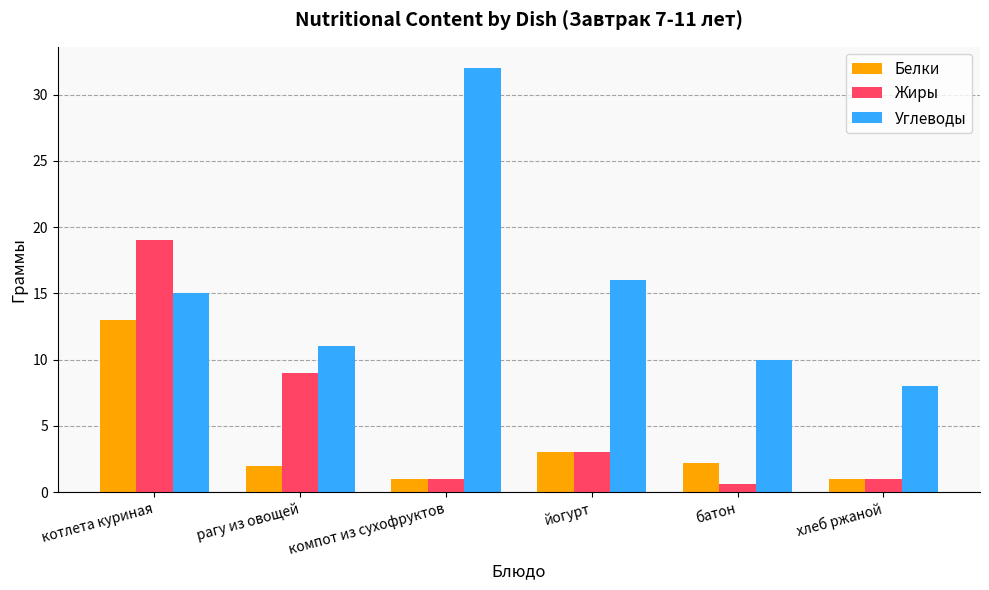

What position from the right is батон?

2